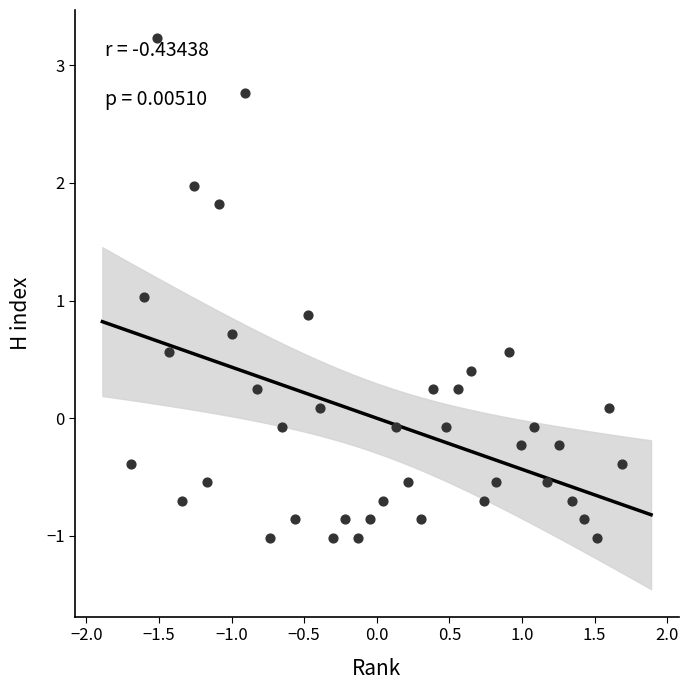

What is the range of X values (max minus min)?

3.4